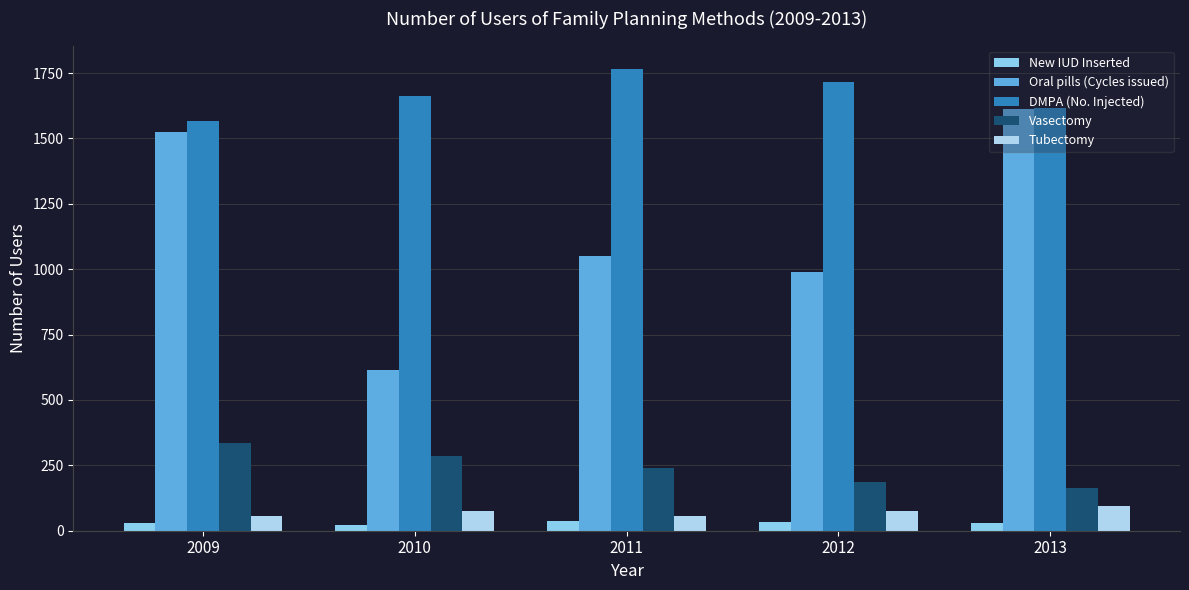

How many groups of bars are there?

5